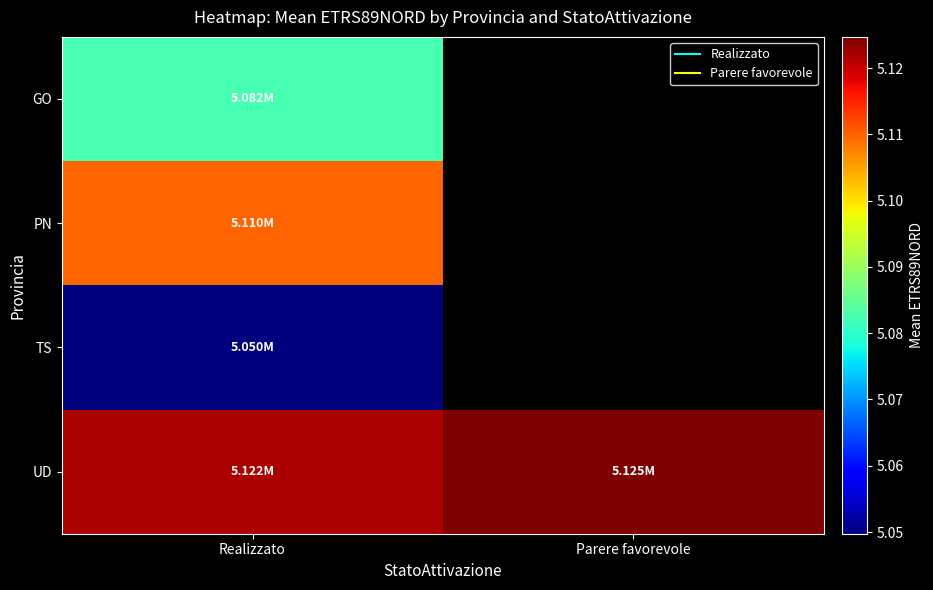

What is the maximum value shown in the chart?

5124696.4